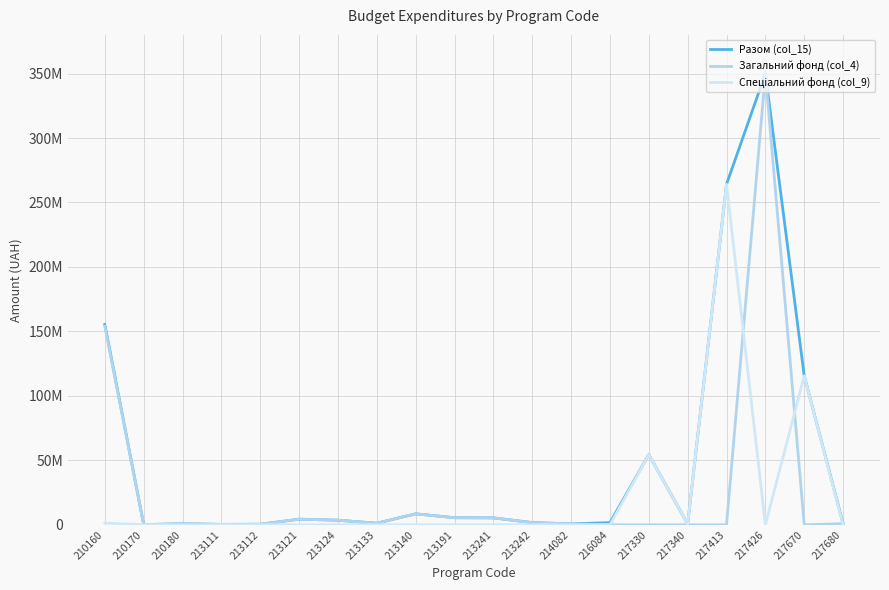

True or false: Спеціальний фонд (col_9) has more than 0 interior local peaks.

True